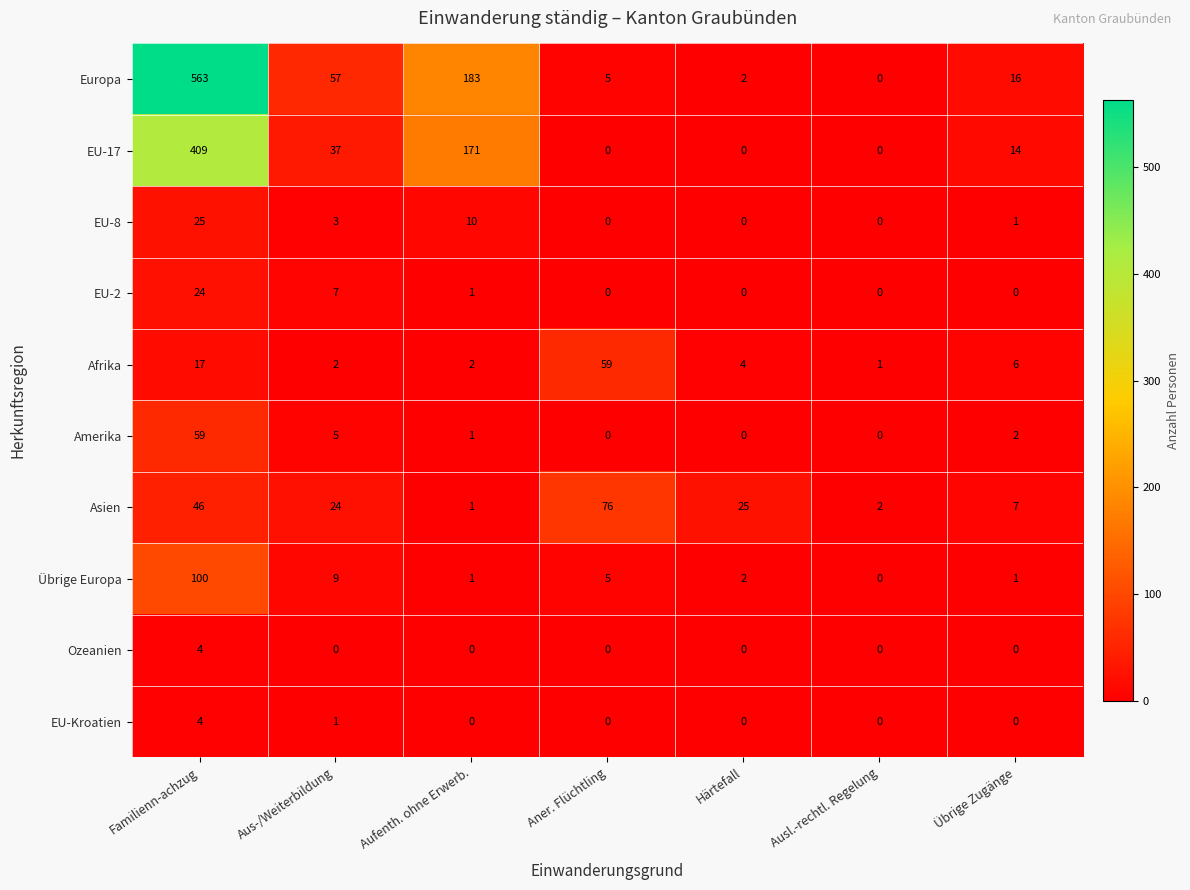

Which series has the largest range (max minus min)?

Europa